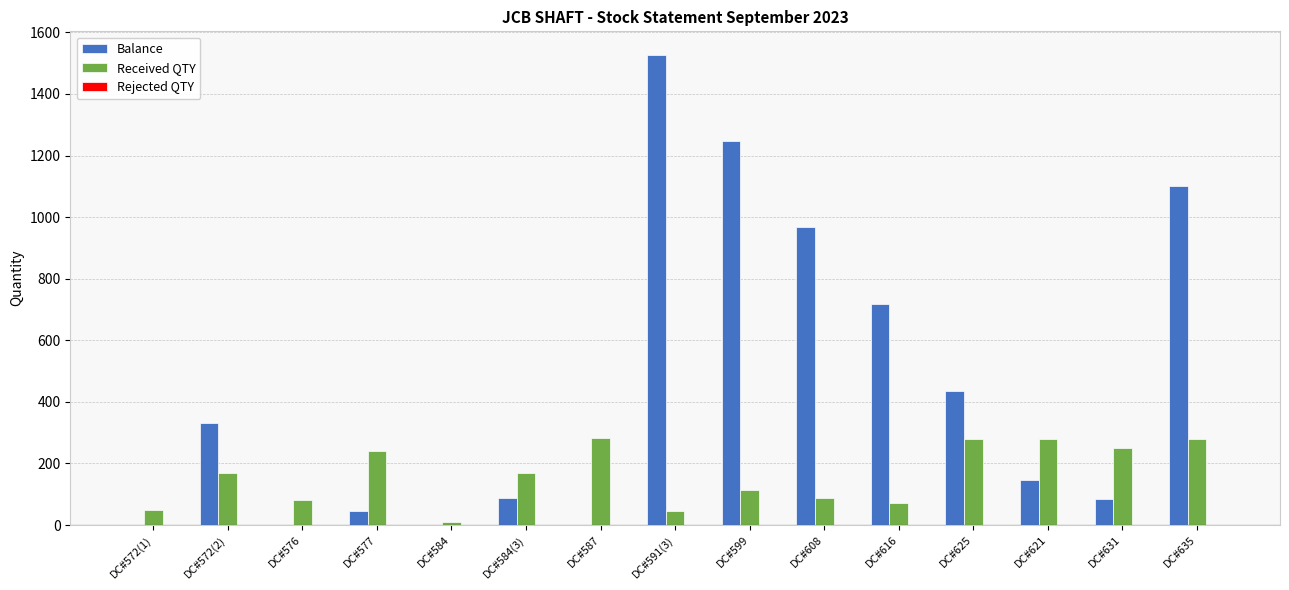

Which category has the highest value across all series?

DC#591(3)